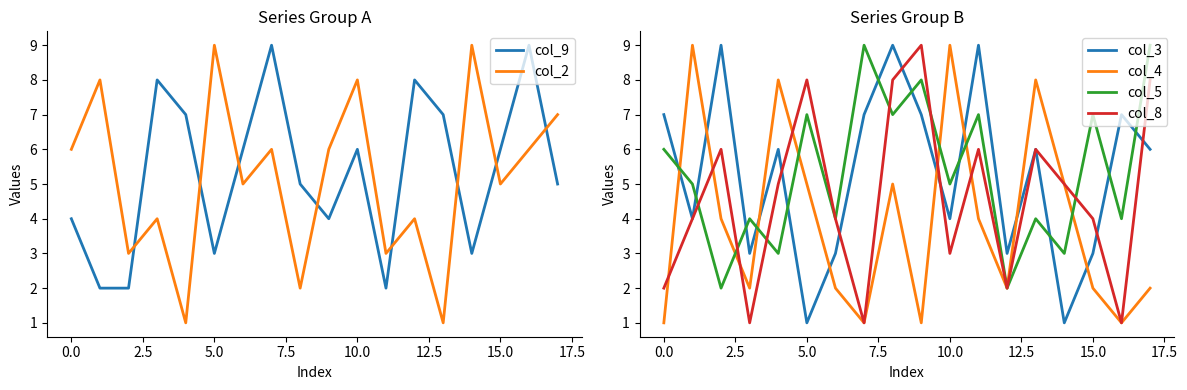

The col_5 series shows 2 at 0.0. True or false?

False